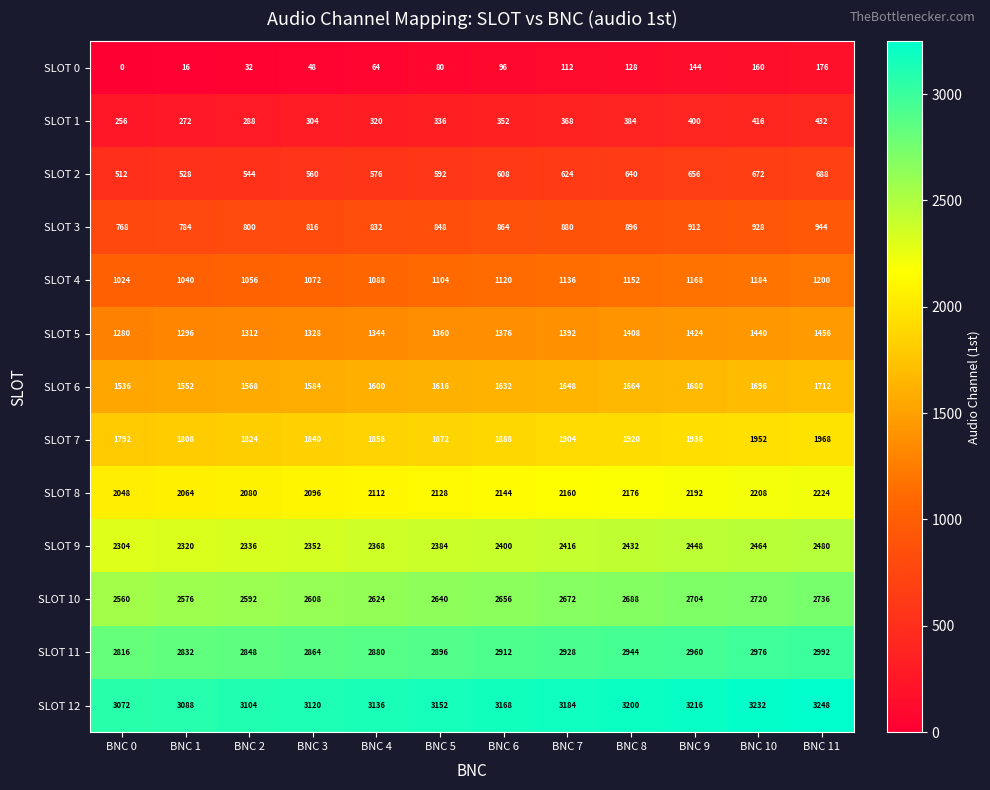

What is the spread (max minus min) of values at BNC 1?

3072